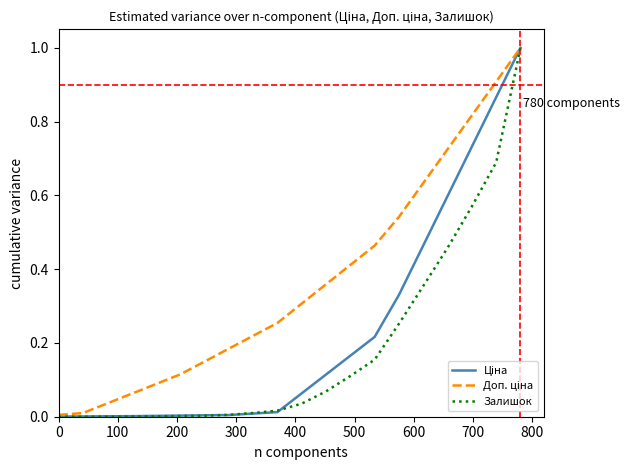

What is the greatest value displayed?

1.0